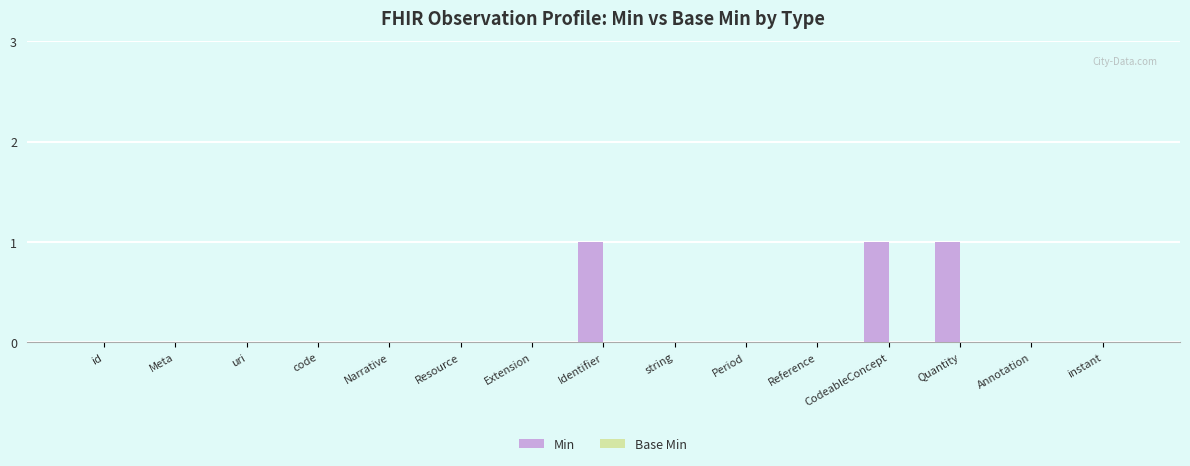

What is the sum of all values?

3